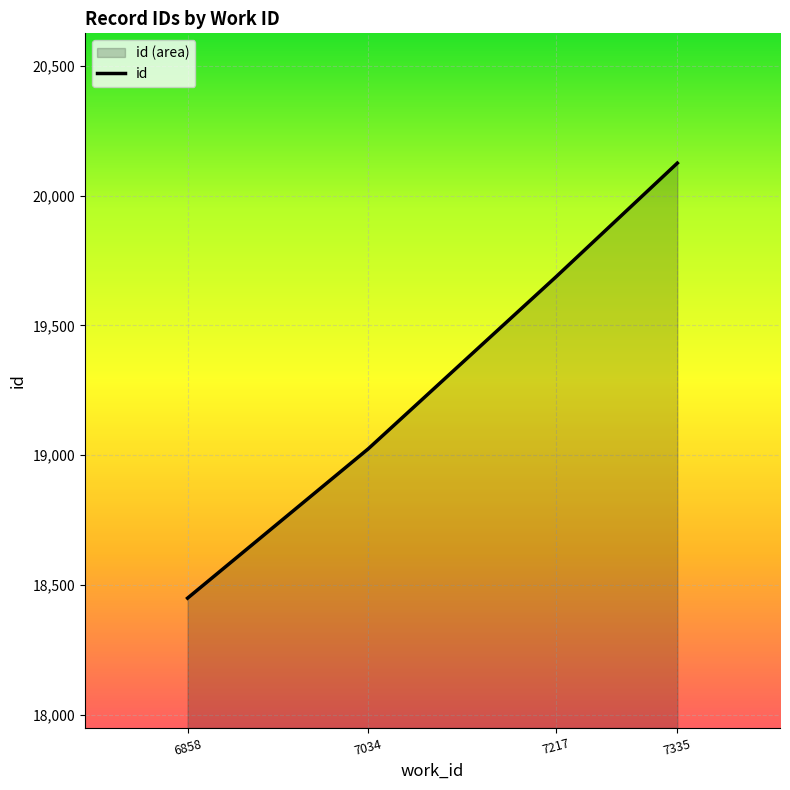

At which label is the value closest to 19287?

7034